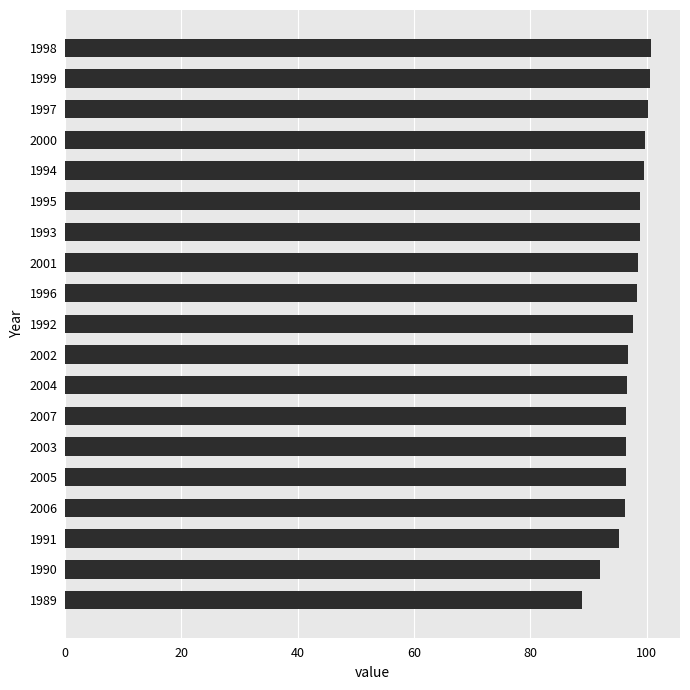

What position from the top is 1991?

17